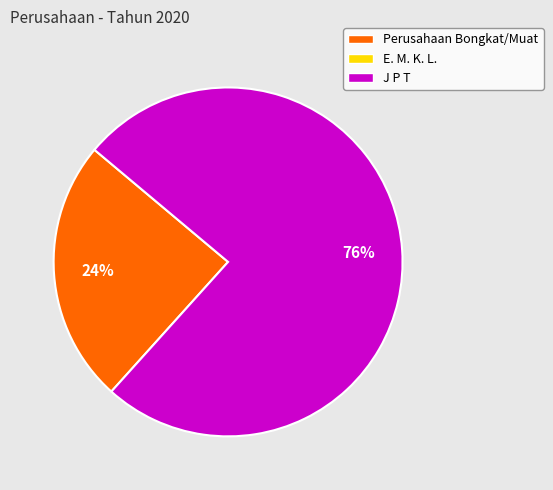

Is there any slice that represents more than half of the pie?

Yes